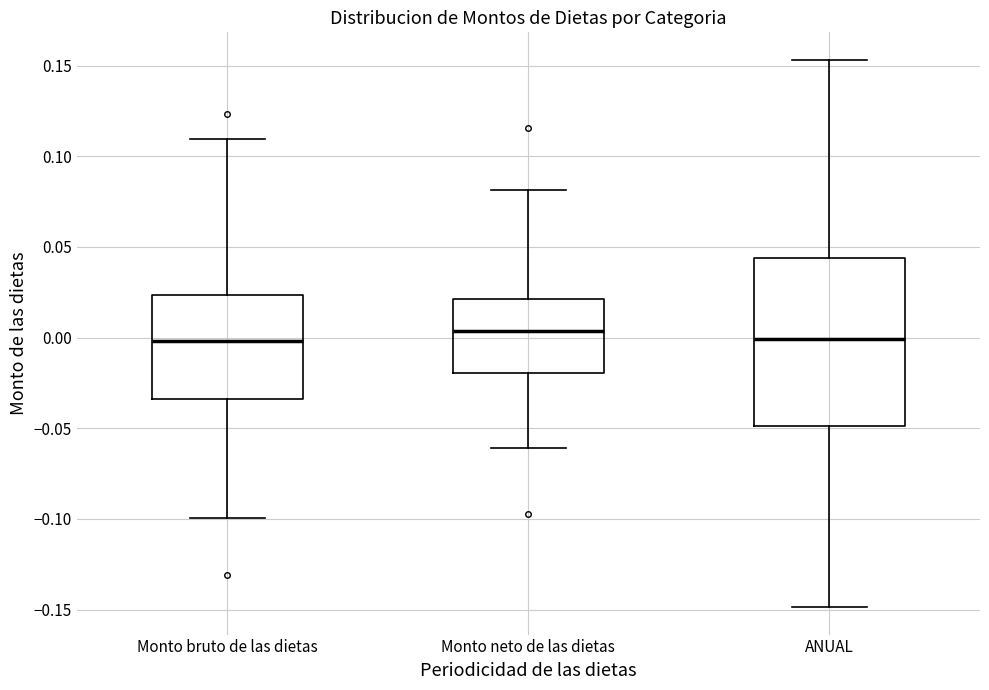

Comparing the boxes themselves (not the whiskers), which one is the tallest?

ANUAL